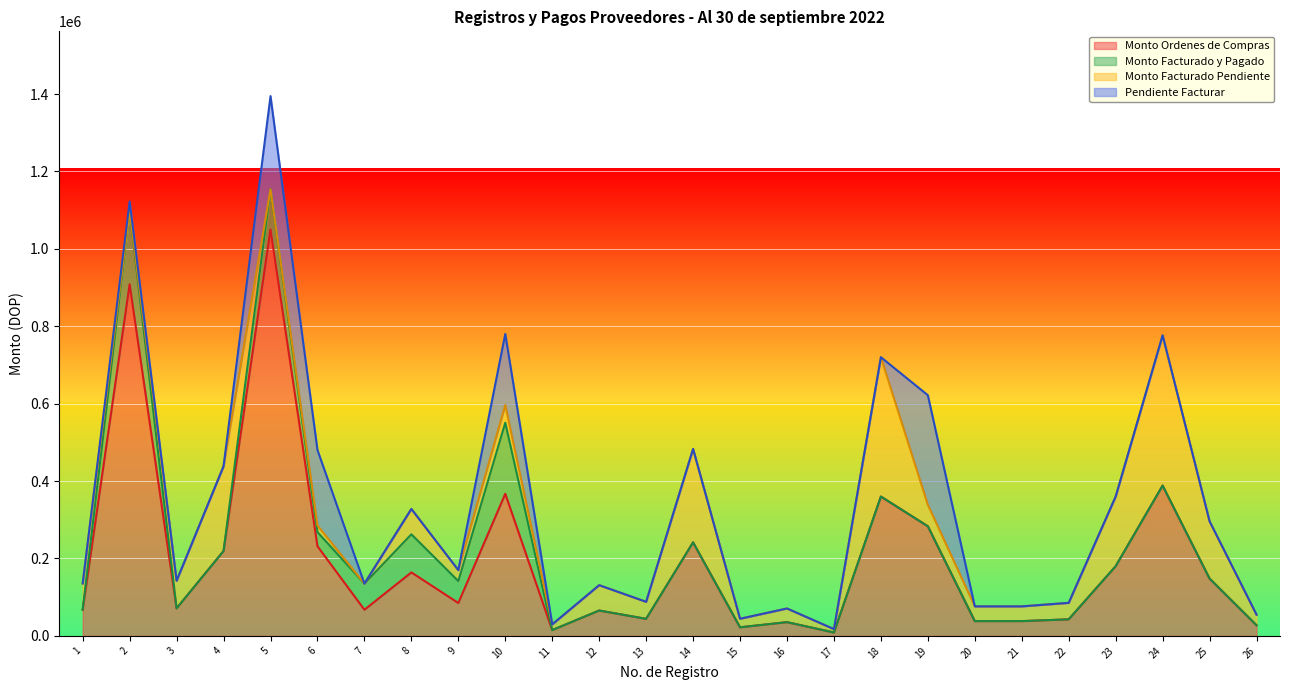

List the series in order of their peak value, lowest first.

Monto Facturado y Pagado, Pendiente Facturar, Monto Facturado Pendiente, Monto Ordenes de Compras